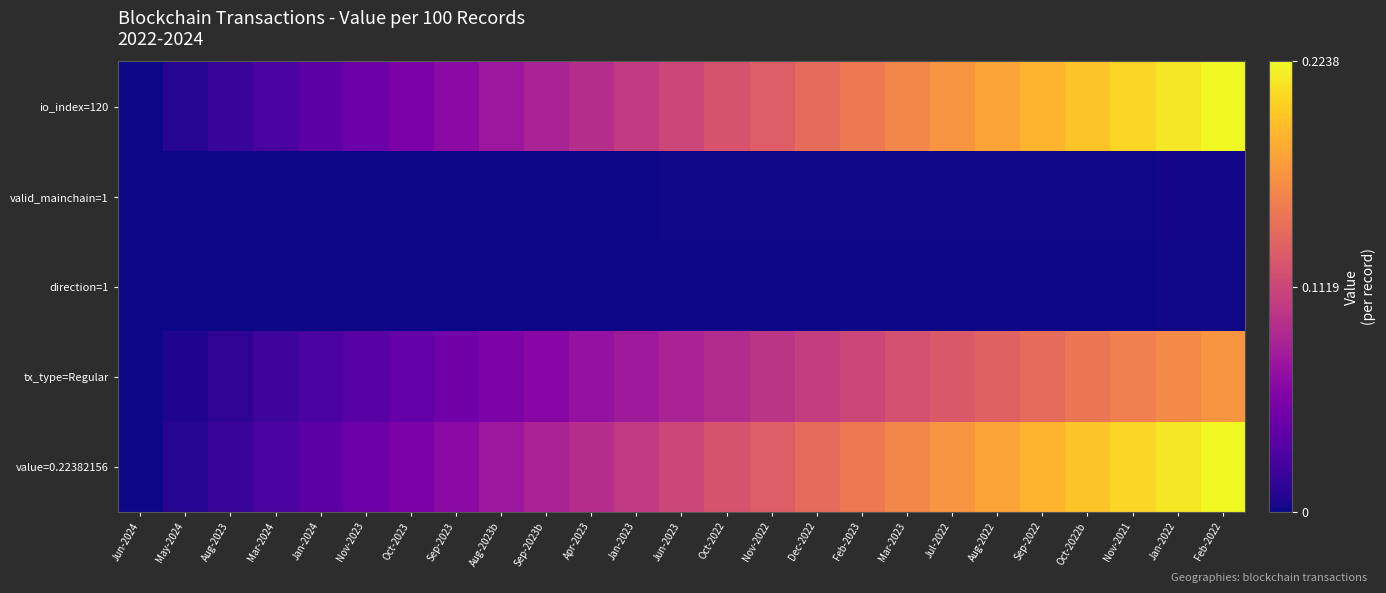

At how many categories does at least one series exceed 0?

24